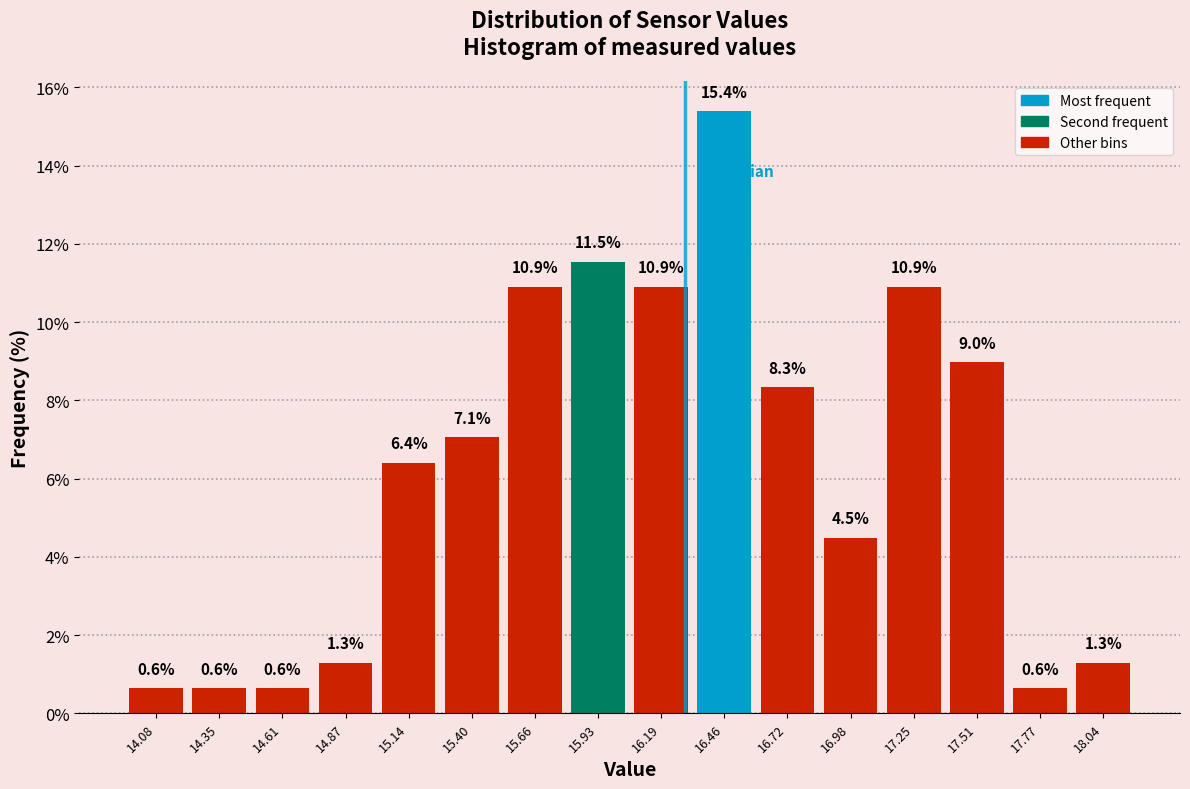

Over which range of the x-axis is the bar tallest?

16.30 to 16.60